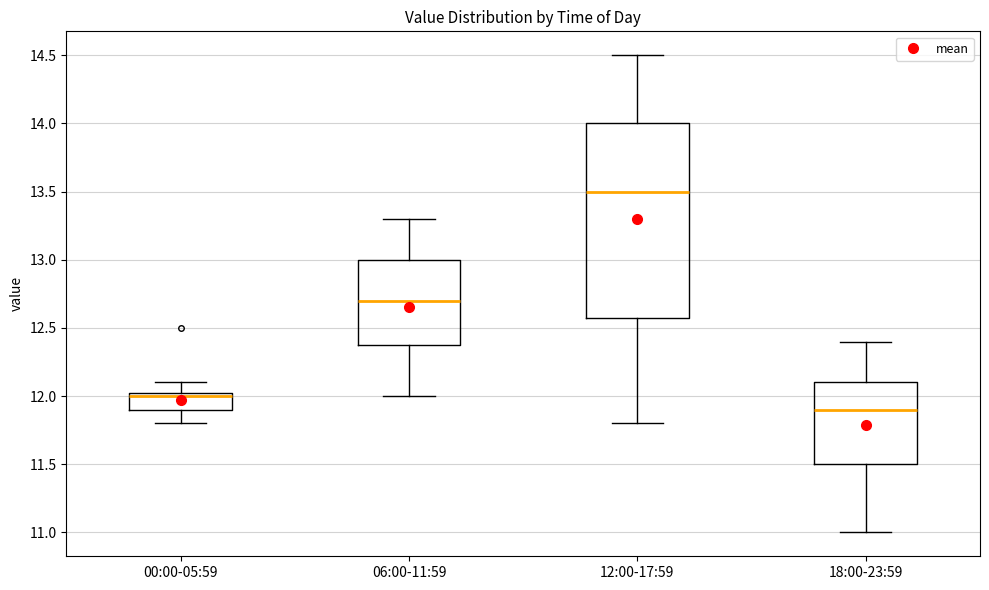

Where does the median line of the box for 06:00-11:59 sit on the y-axis? The values are not printed on the chart, so give them approximately, as read against the axis.

12.70